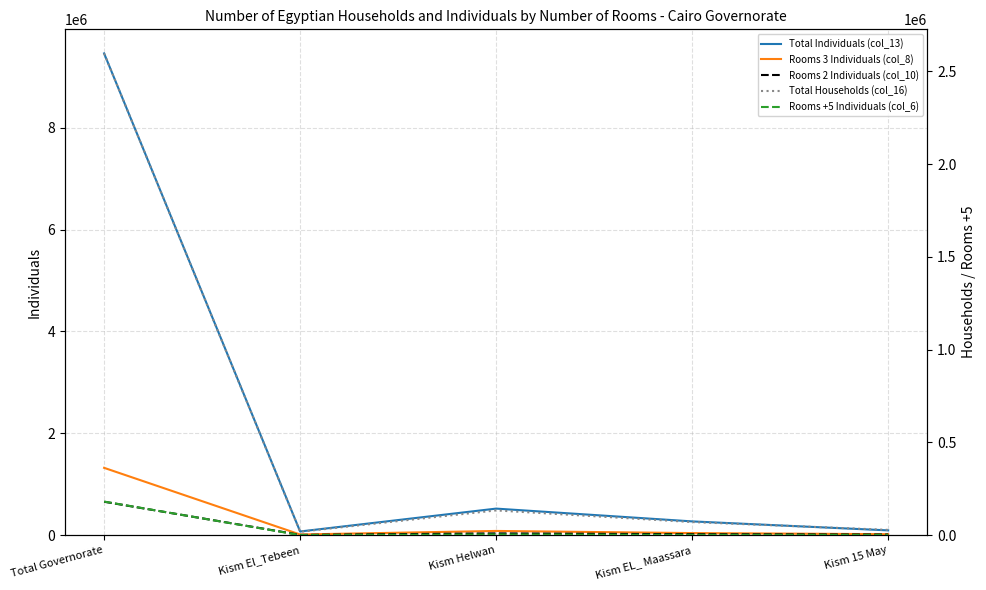

At Total Governorate, list the series in order from largest to smallest.

Total Individuals (col_13), Total Households (col_16), Rooms 3 Individuals (col_8), Rooms 2 Individuals (col_10), Rooms +5 Individuals (col_6)